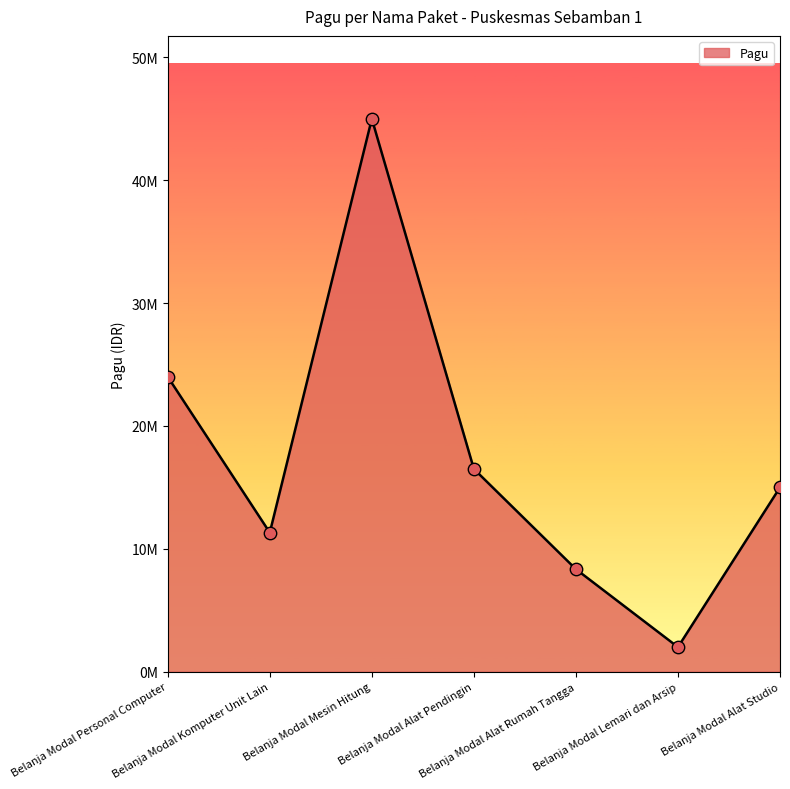

What is the change in value from Belanja Modal Mesin Hitung to Belanja Modal Lemari dan Arsip?

-43000000